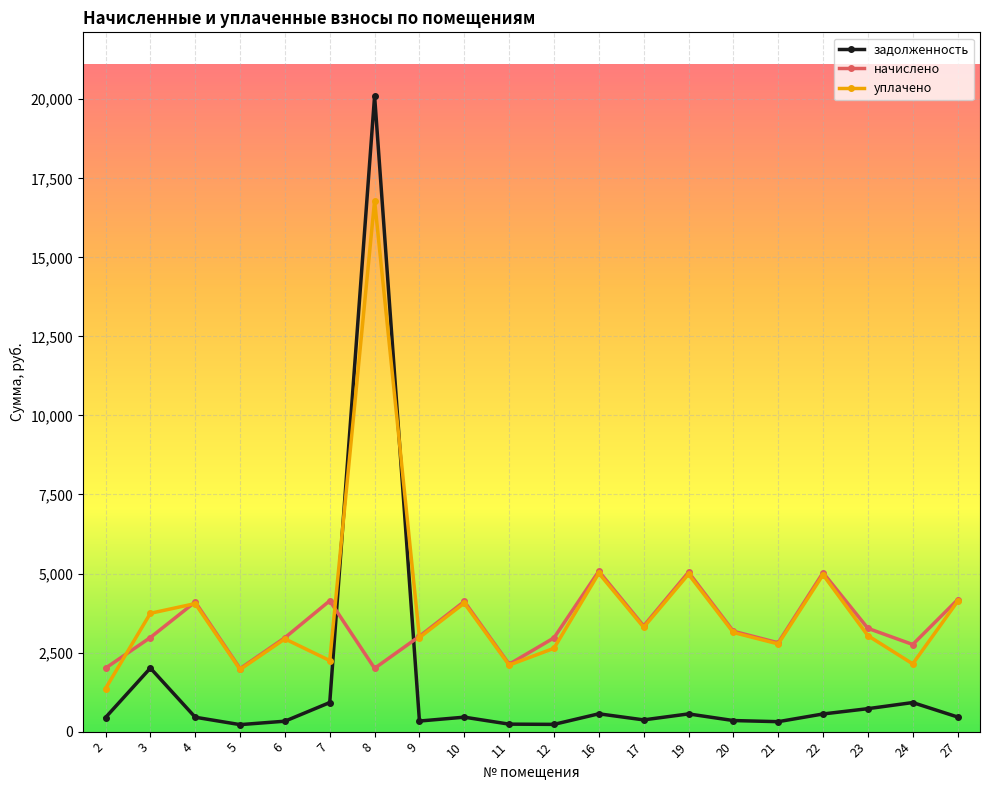

What is the value of the задолженность point at the 3rd from the left?

455.7